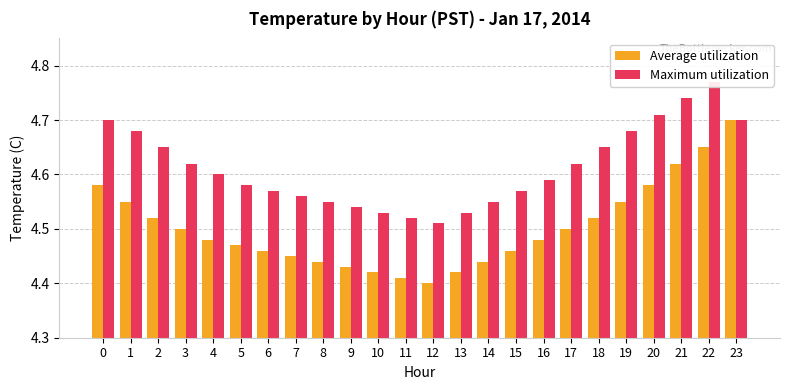

What is the total value across all series at 17?

9.1